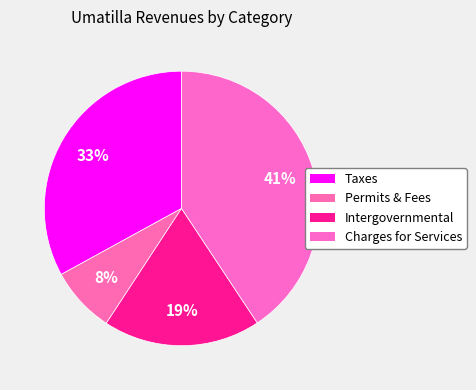

Which slice is the largest?

Charges for Services